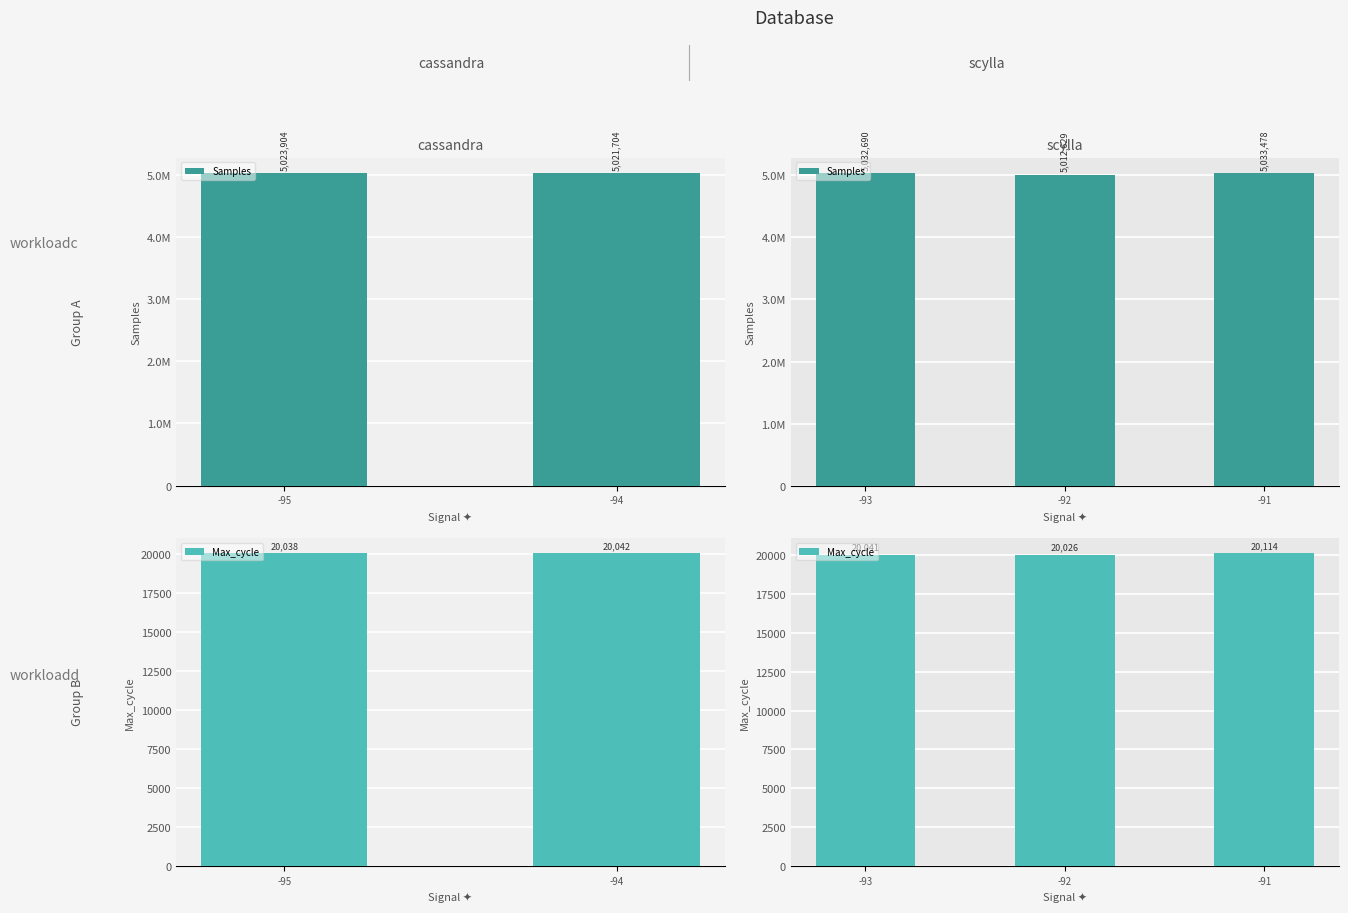

Which series has the largest range (max minus min)?

Samples